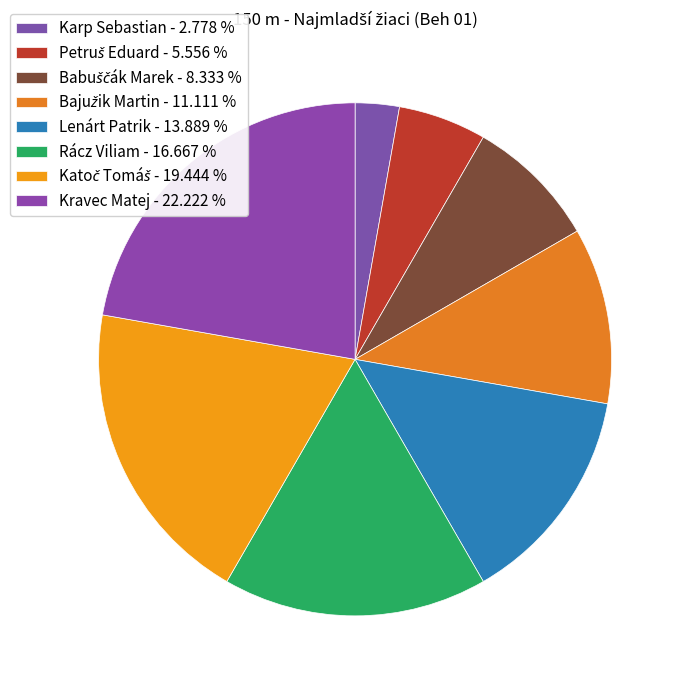

How many slices are in this pie chart?

8